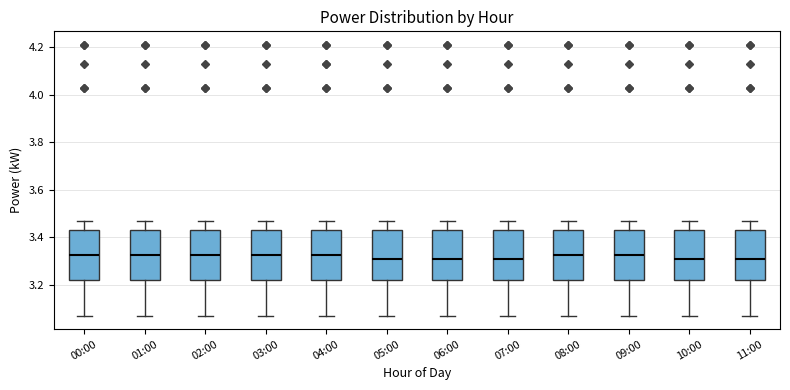

Reading left to right, transcribe this box plot: for each box, give where its median line is, the range the box spans, and where its two whiskers end, as read against the y-axis. The values are not printed on the chart, so give them approximately, as read against the axis.

00:00: median 3.32, box 3.22 to 3.44, whiskers 3.08 to 3.48
01:00: median 3.32, box 3.22 to 3.44, whiskers 3.08 to 3.48
02:00: median 3.32, box 3.22 to 3.44, whiskers 3.08 to 3.48
03:00: median 3.32, box 3.22 to 3.44, whiskers 3.08 to 3.48
04:00: median 3.32, box 3.22 to 3.44, whiskers 3.08 to 3.48
05:00: median 3.32, box 3.22 to 3.44, whiskers 3.08 to 3.48
06:00: median 3.32, box 3.22 to 3.44, whiskers 3.08 to 3.48
07:00: median 3.32, box 3.22 to 3.44, whiskers 3.08 to 3.48
08:00: median 3.32, box 3.22 to 3.44, whiskers 3.08 to 3.48
09:00: median 3.32, box 3.22 to 3.44, whiskers 3.08 to 3.48
10:00: median 3.32, box 3.22 to 3.44, whiskers 3.08 to 3.48
11:00: median 3.32, box 3.22 to 3.44, whiskers 3.08 to 3.48